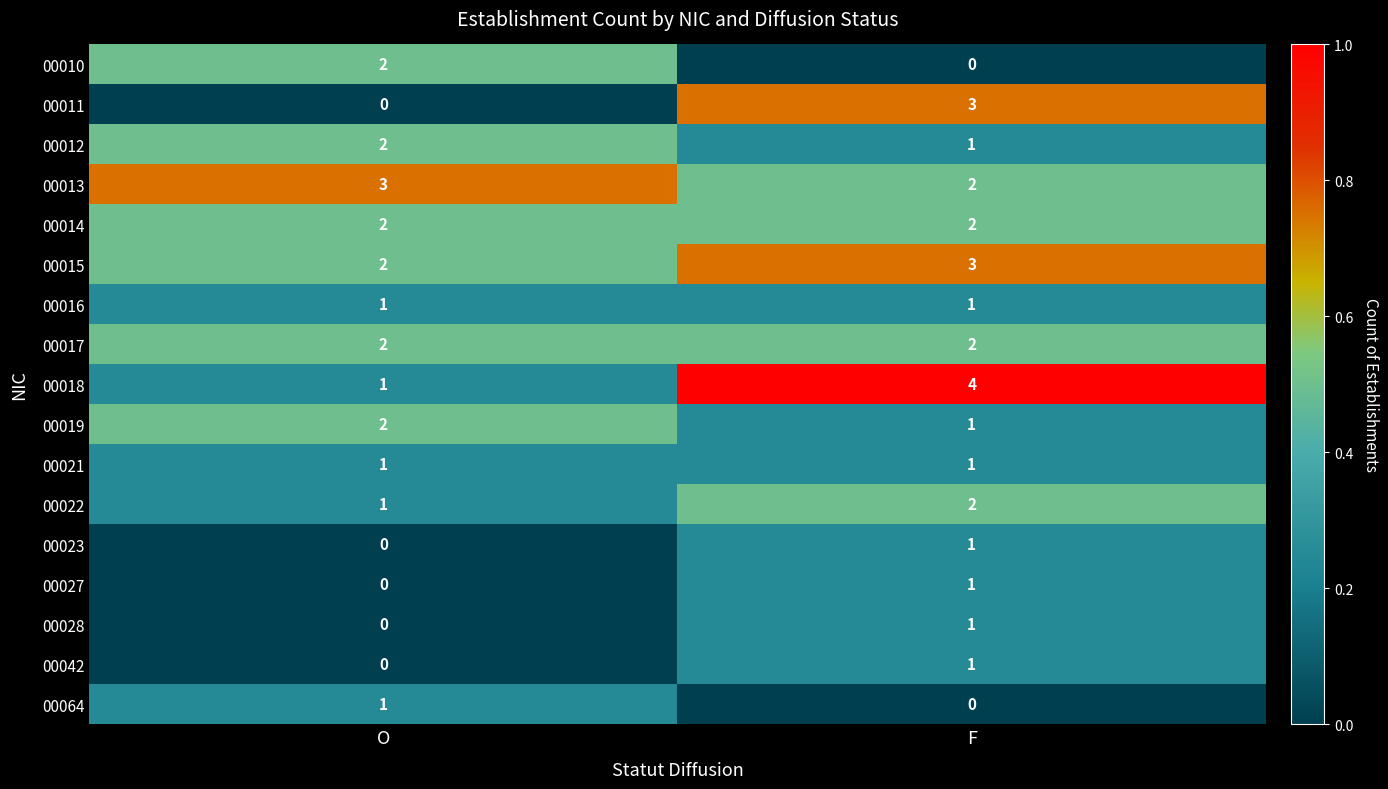

At which category is the sum across all series the highest?

F